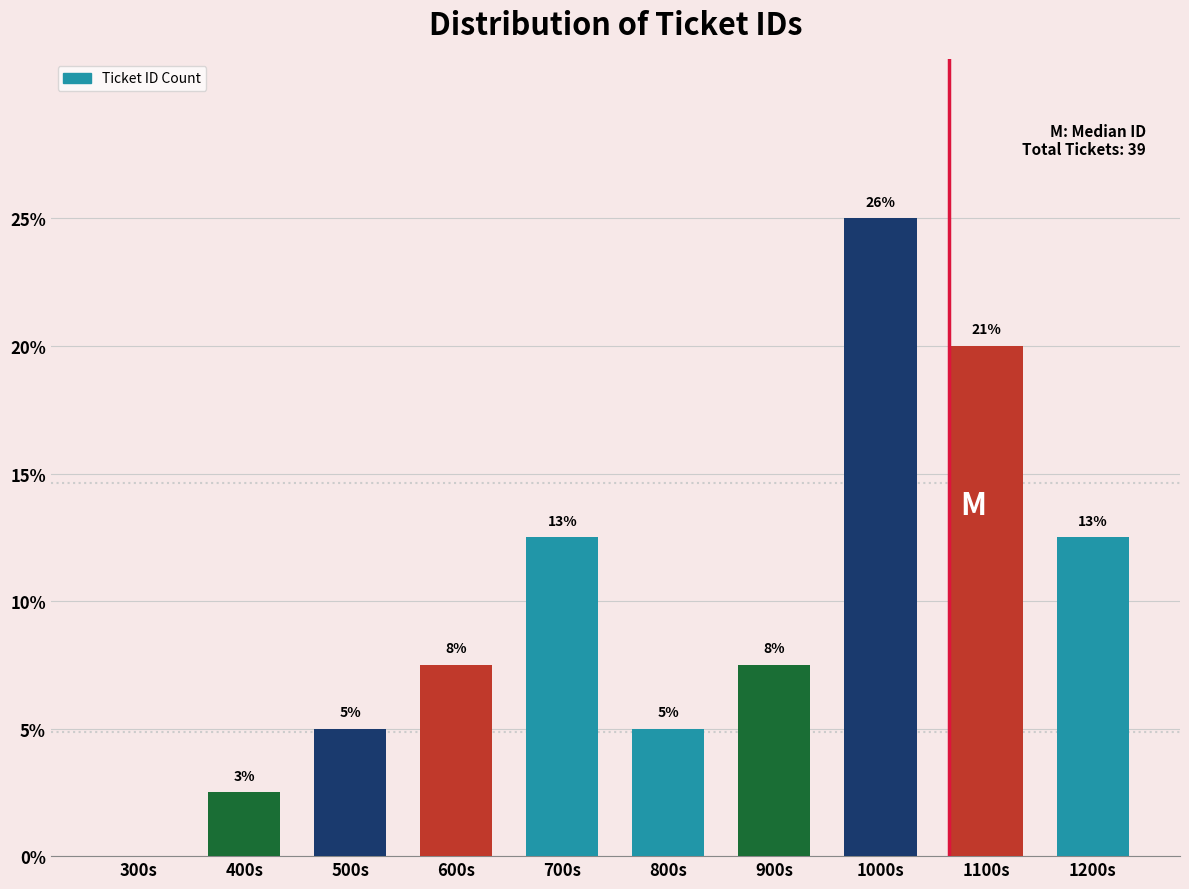

Are the bars horizontal?

No